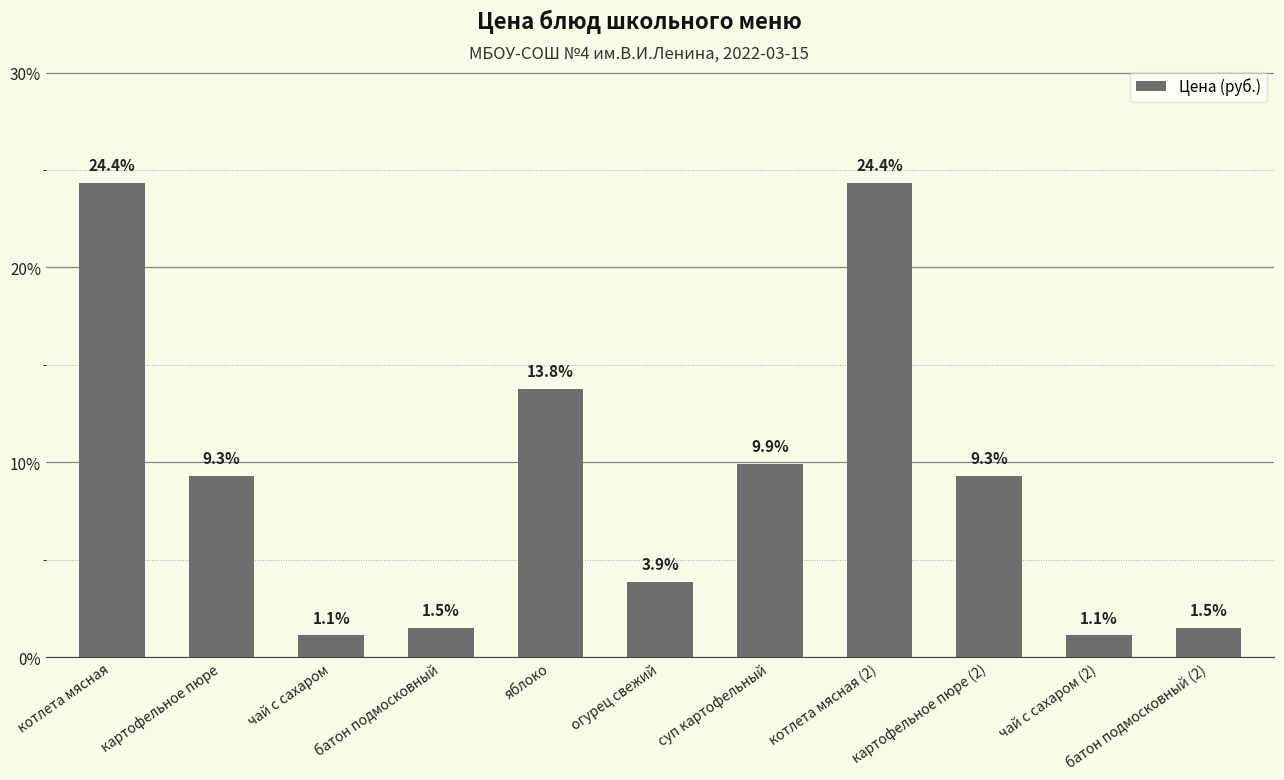

What value does the data have at чай с сахаром?

1.1